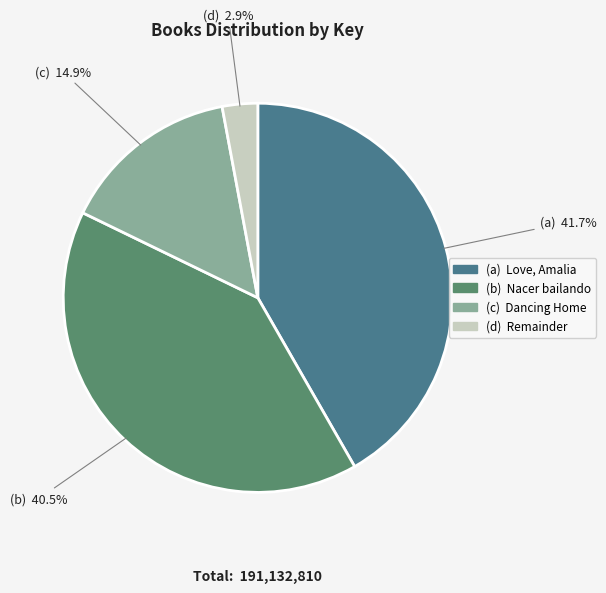

Does any single category account for the majority?

No